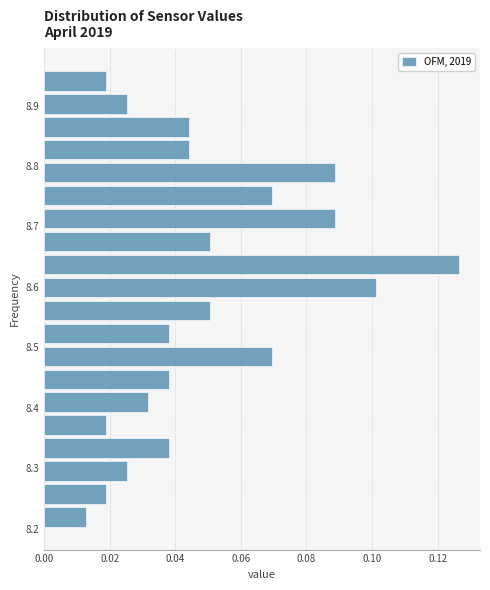

Around what value on the y-axis is the longest bar? Give the approximate position of its centre, as read against the axis.

8.64